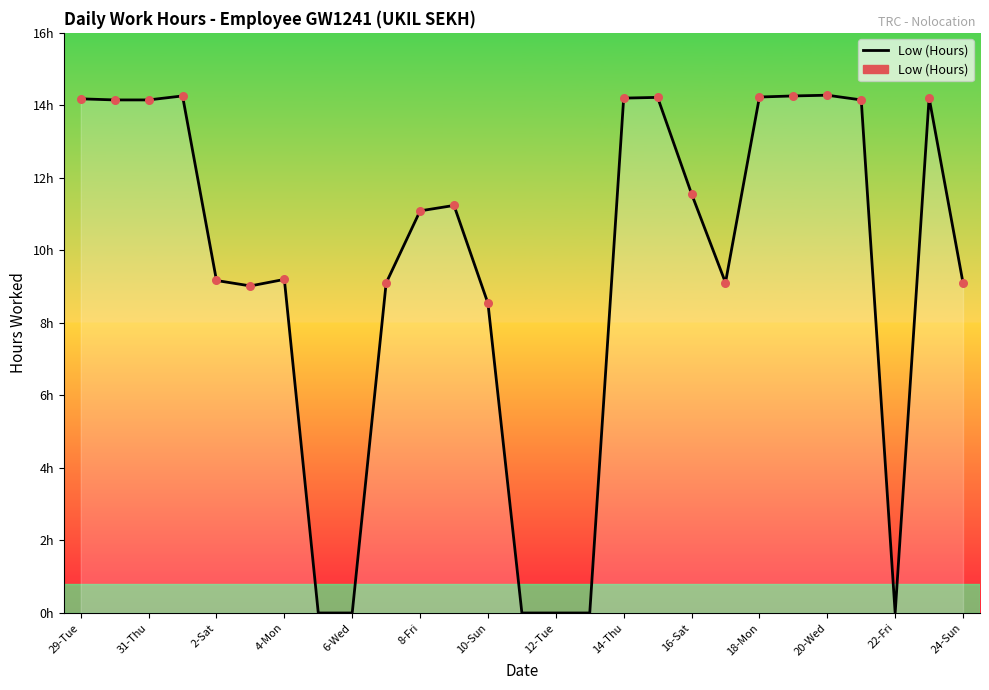

Is this an area chart (filled region under the line)?

Yes